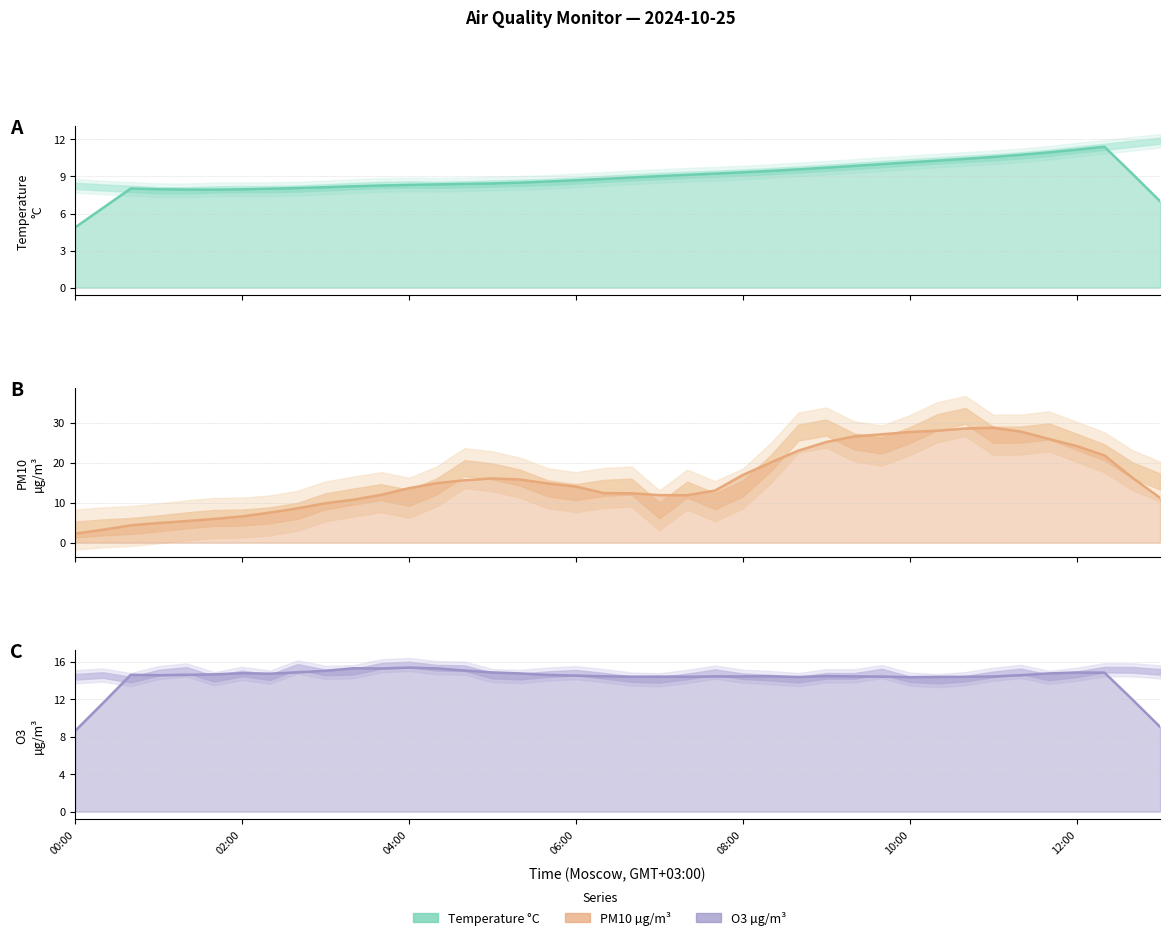

Is the value of Estimate at 23 greater than the value of Forecast at 18?

No